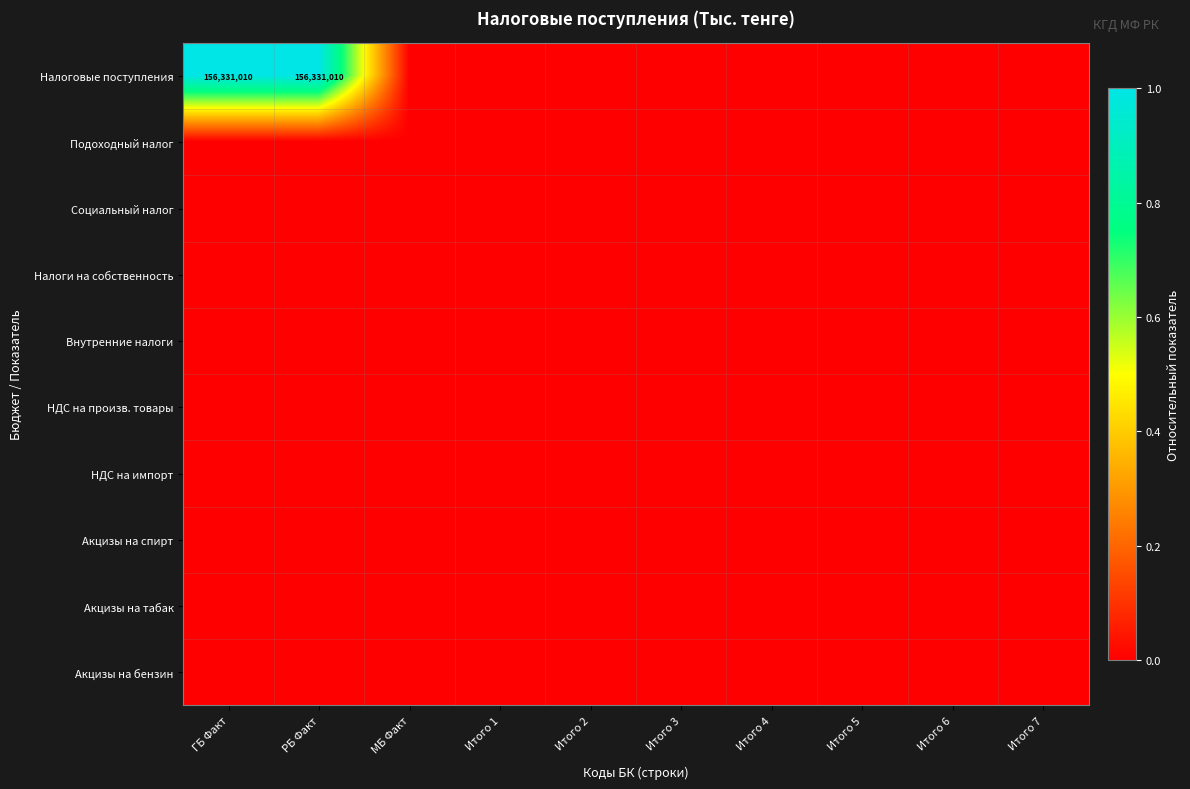

The value of Акцизы на бензин at Итого 1 is 0. True or false?

True